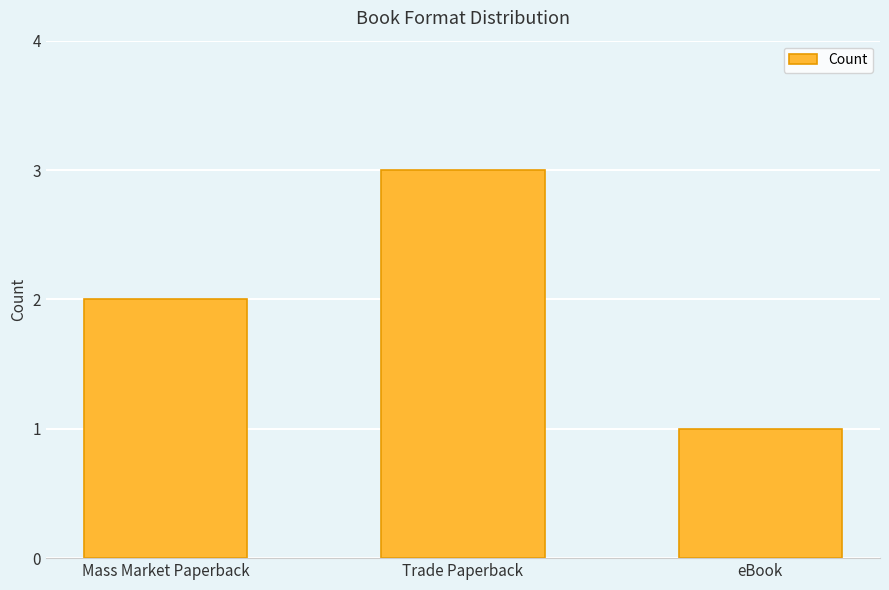

What is the label of the 1st bar from the left?

Mass Market Paperback